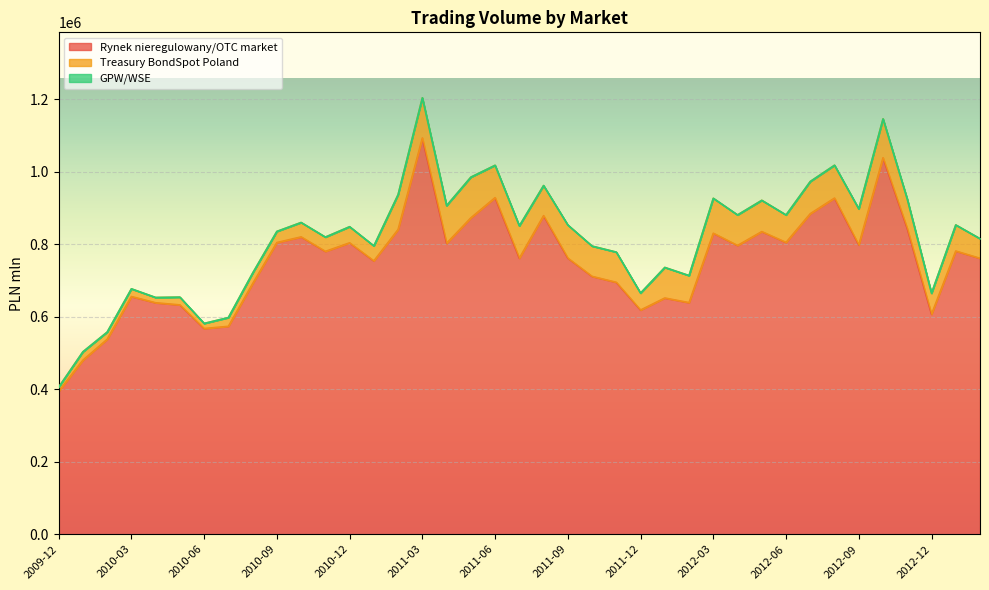

At which category does the chart reach its peak across all series?

2011-03